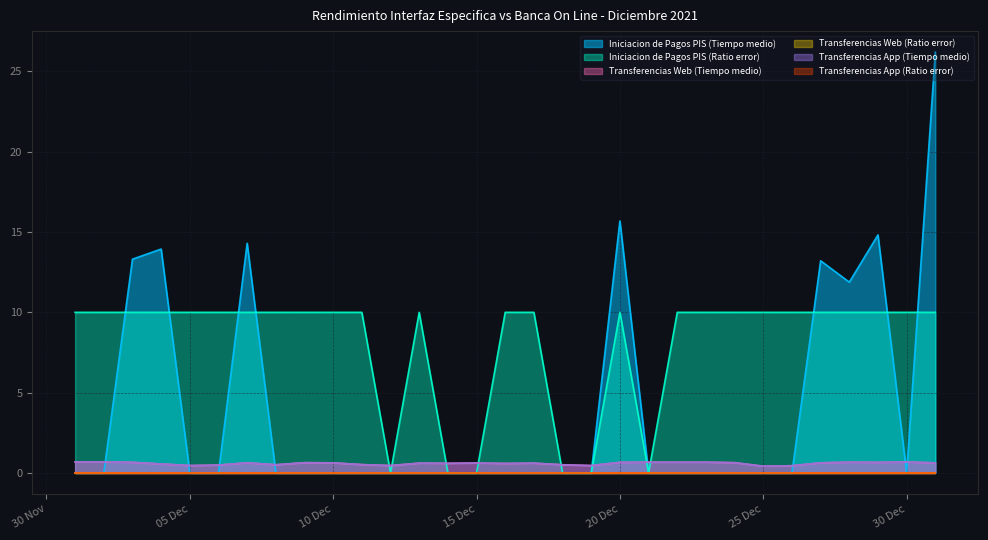

How many lines are shown in the chart?

6